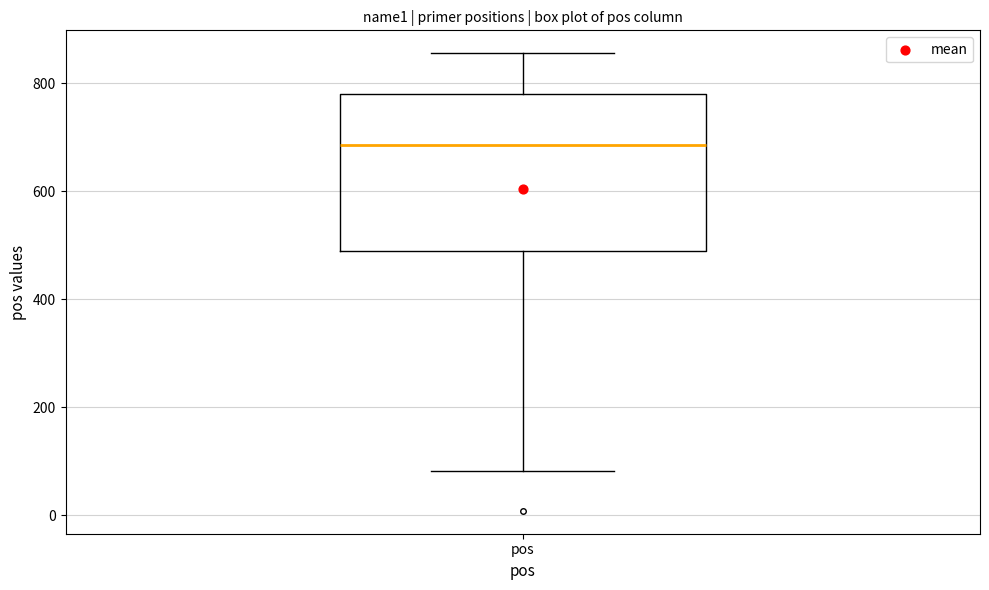

Where is the lower edge of the box for pos on the y-axis? The values are not printed on the chart, so give them approximately, as read against the axis.

480